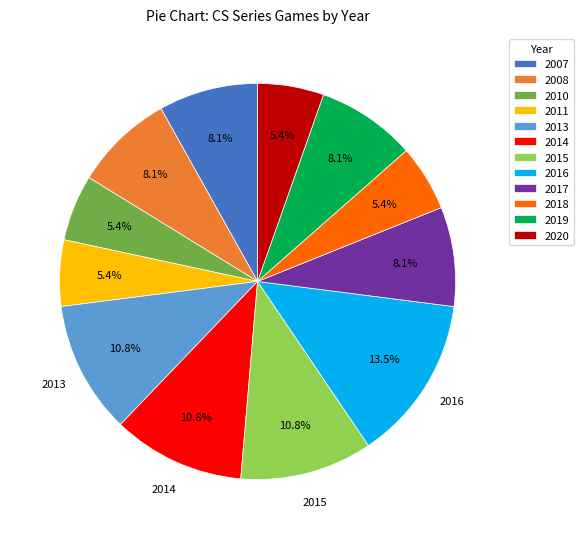

What percentage do 2017 and 2007 together represent?

16.2%